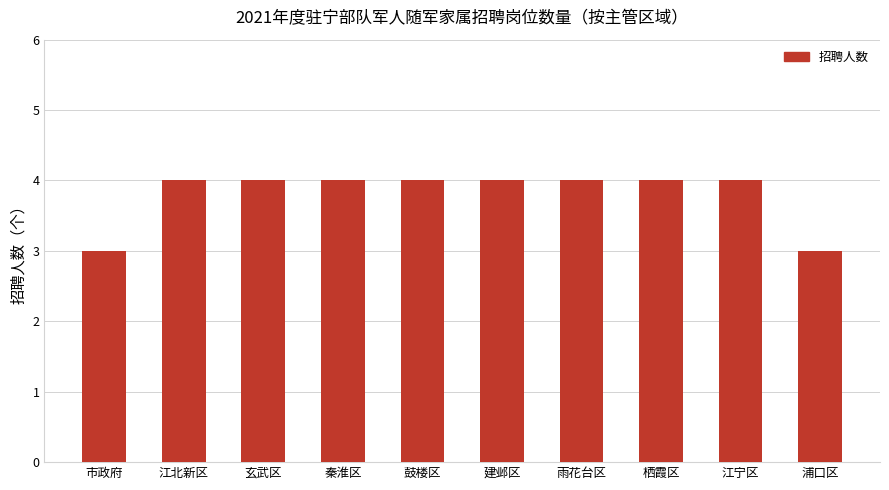

The chart shows a value of 4 at 玄武区. True or false?

True